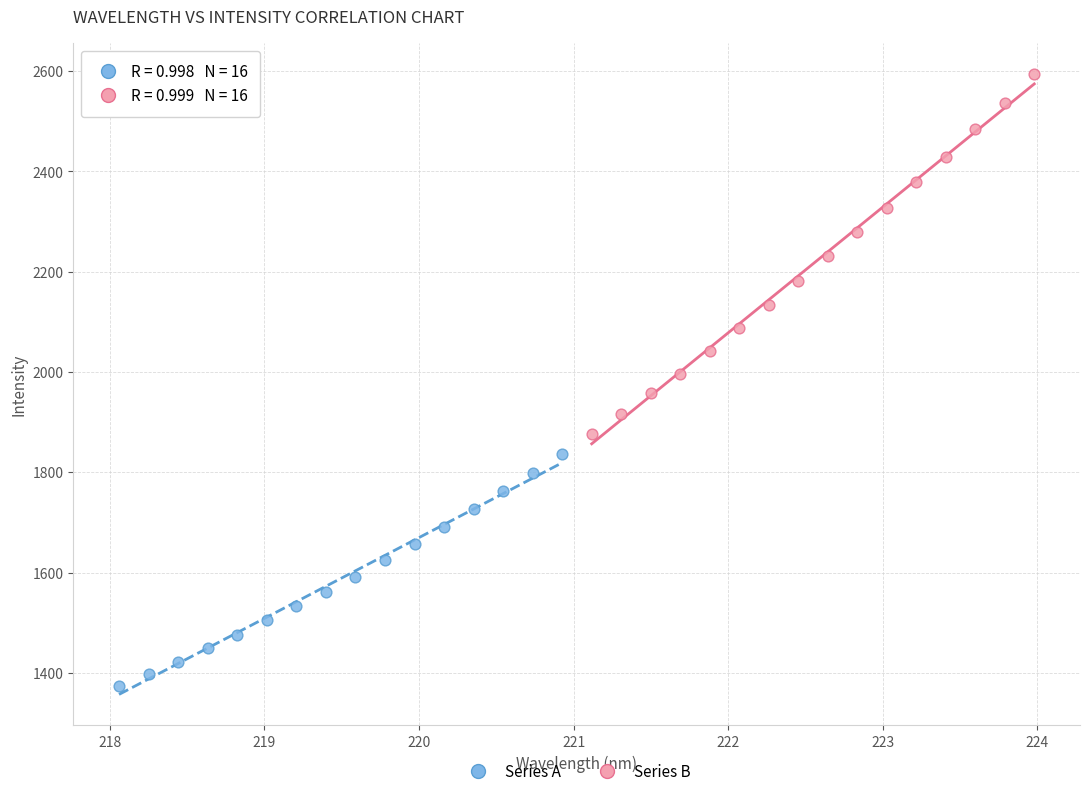

What are all the series names shown in the legend?

Series A, Series B